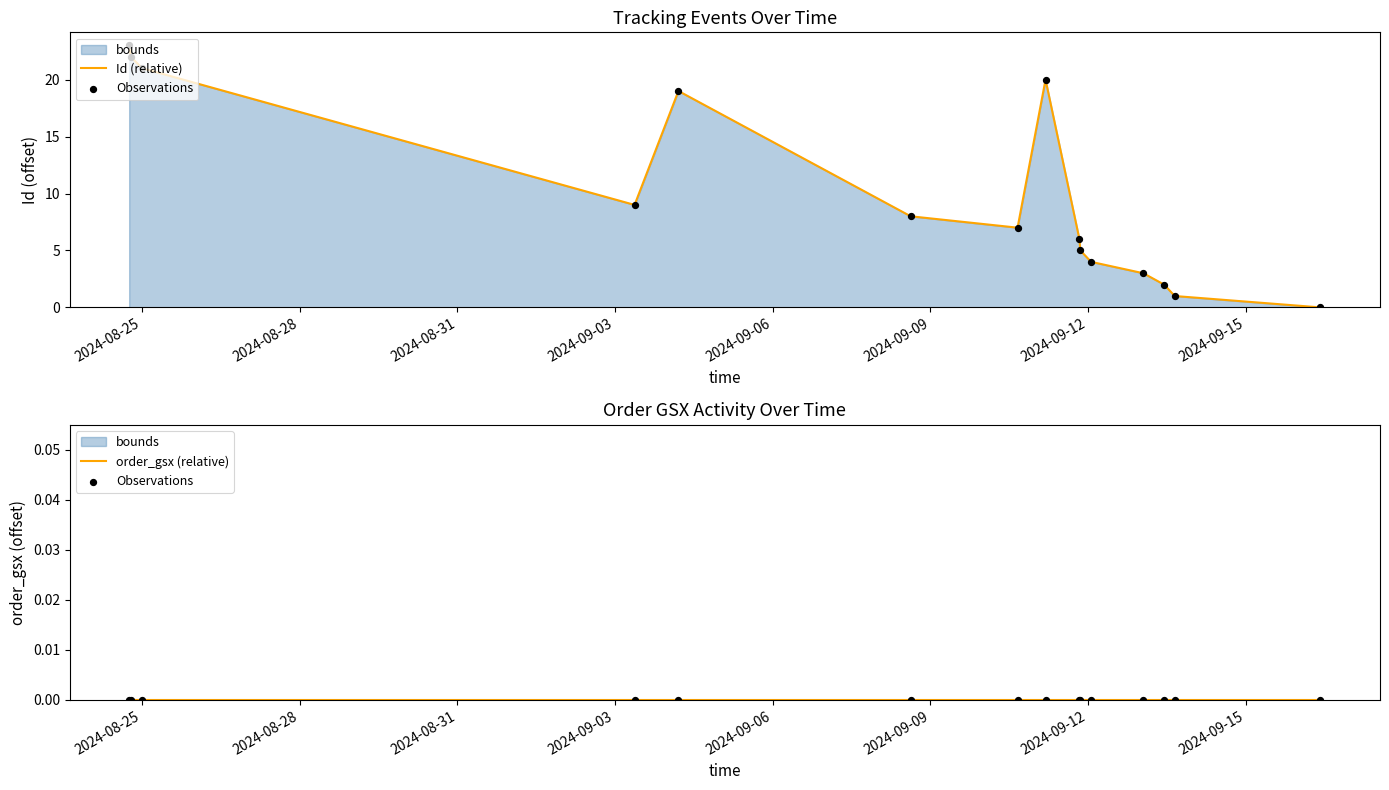

Is the value of Id (relative) at 9 greater than the value of Observations at 2024-08-28?

Yes